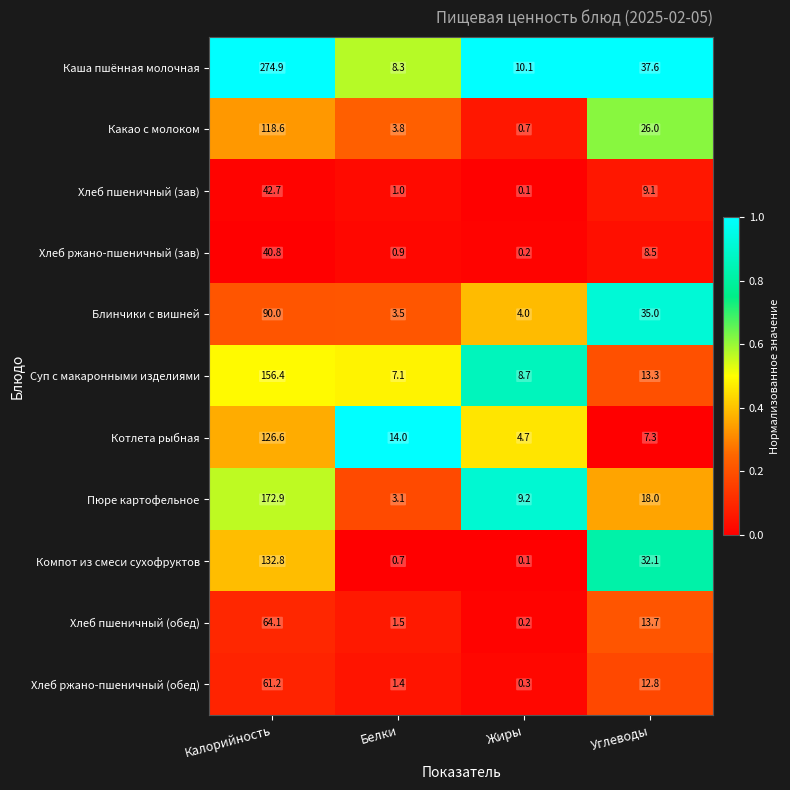

At how many categories does at least one series exceed 0?

4